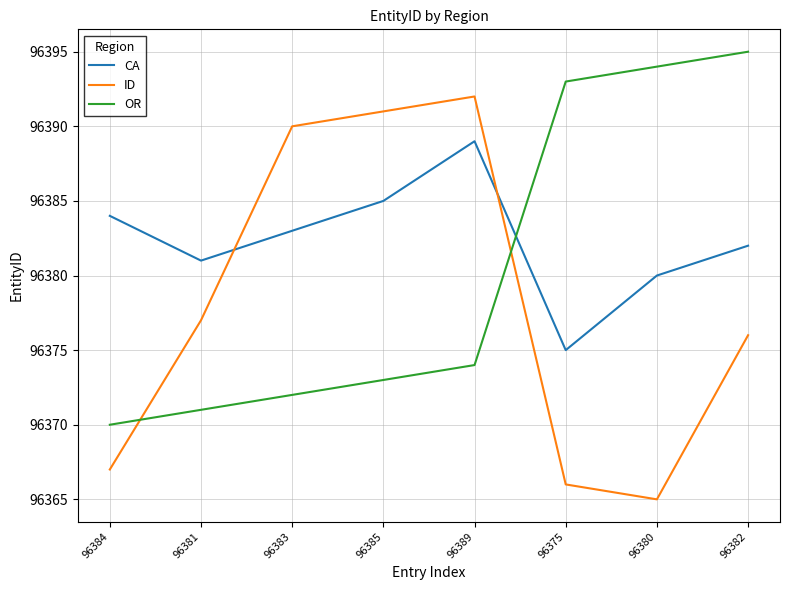

True or false: CA and OR cross at least once.

True